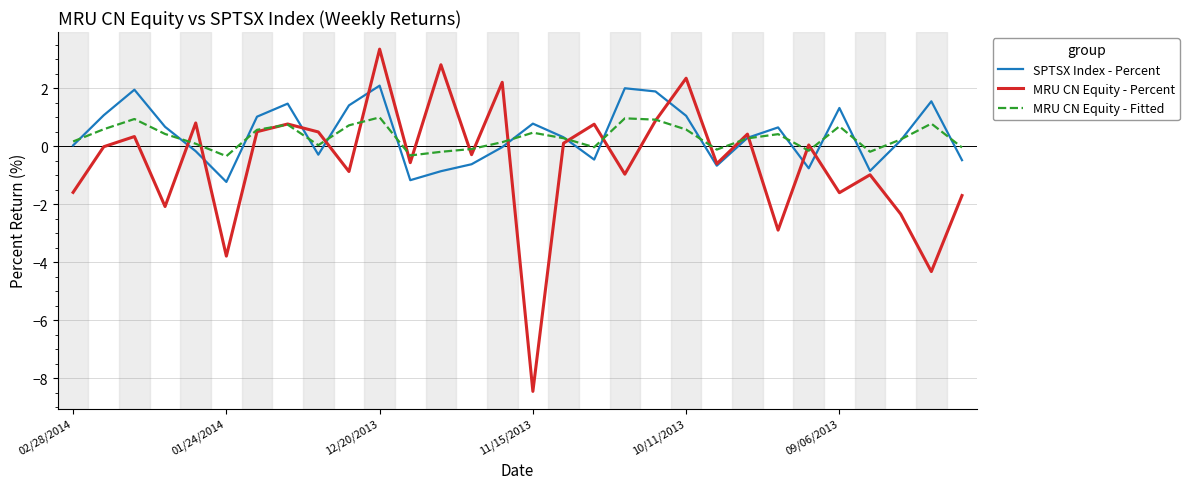

What is the greatest value displayed?

3.3